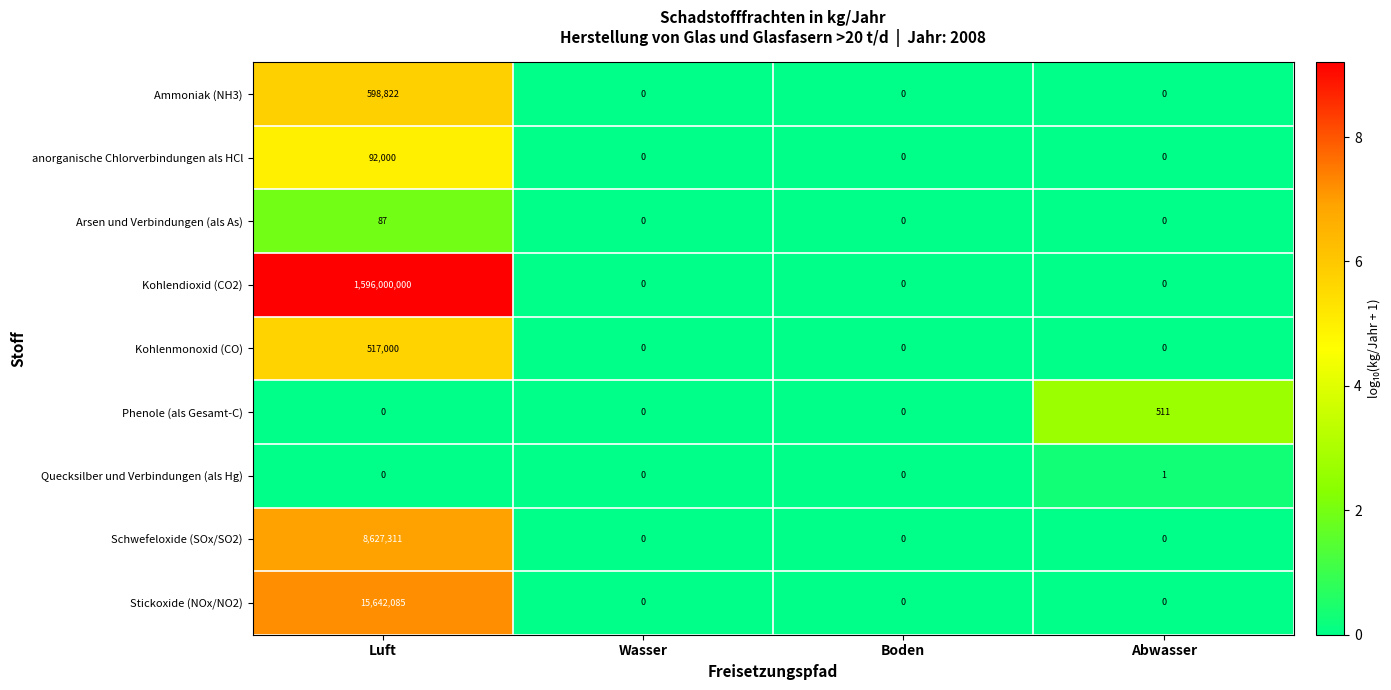

At how many categories does at least one series exceed 6?

2